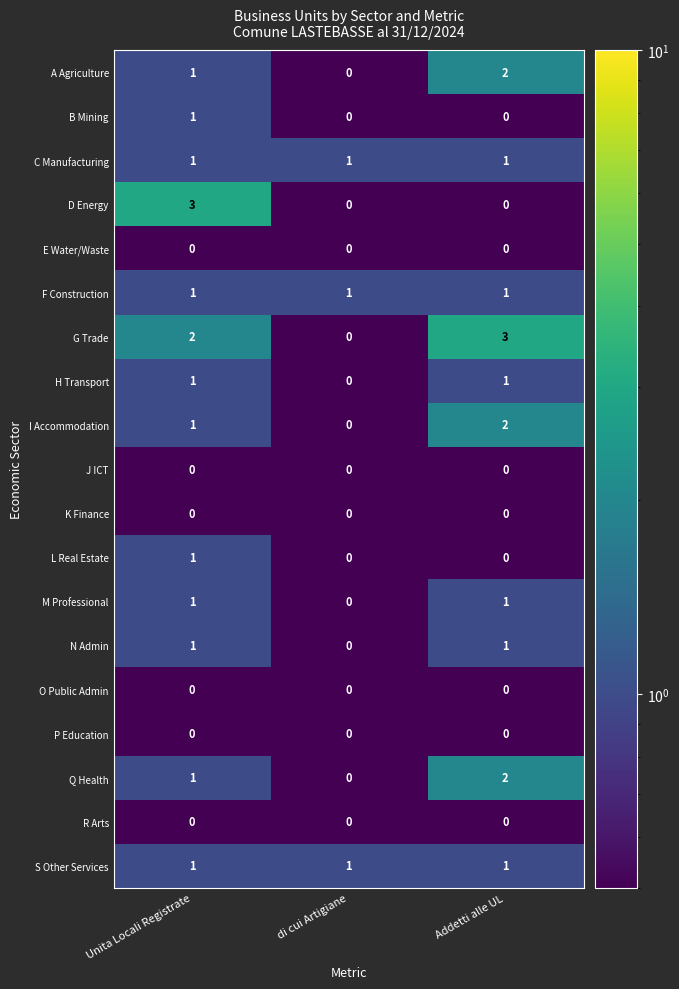

Which category has the highest value in the A Agriculture series?

Addetti alle UL